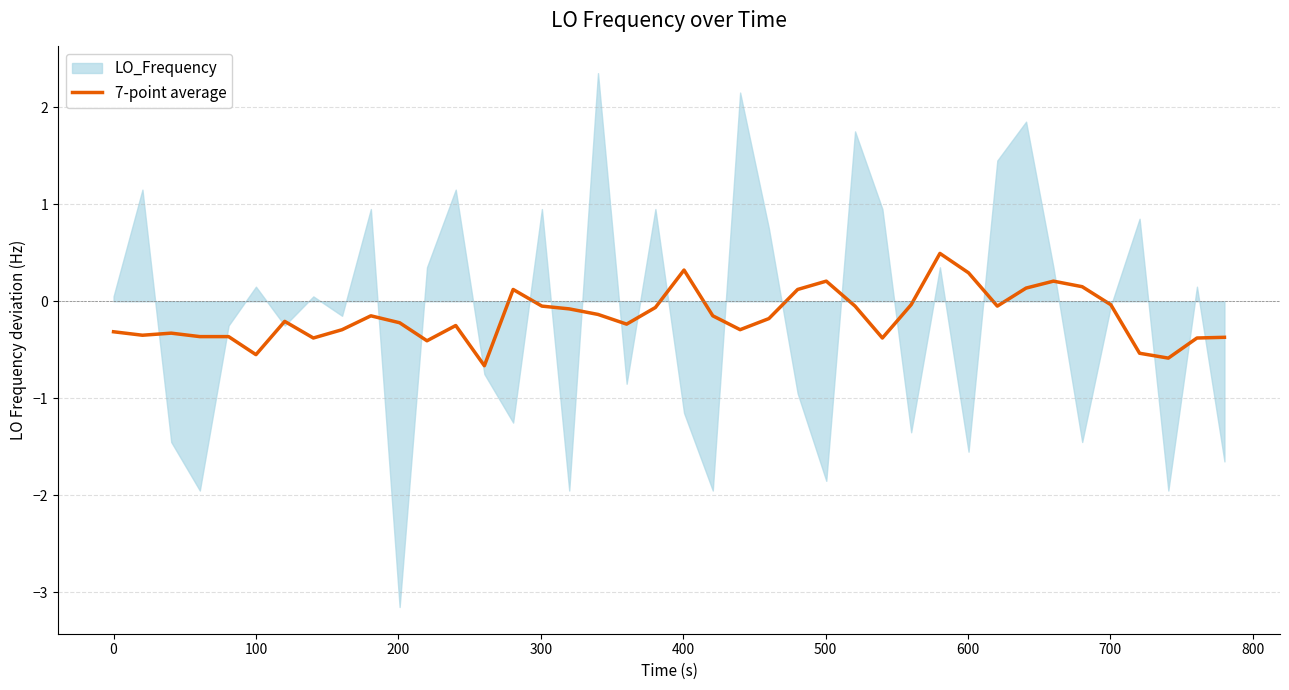

How many lines are shown in the chart?

1